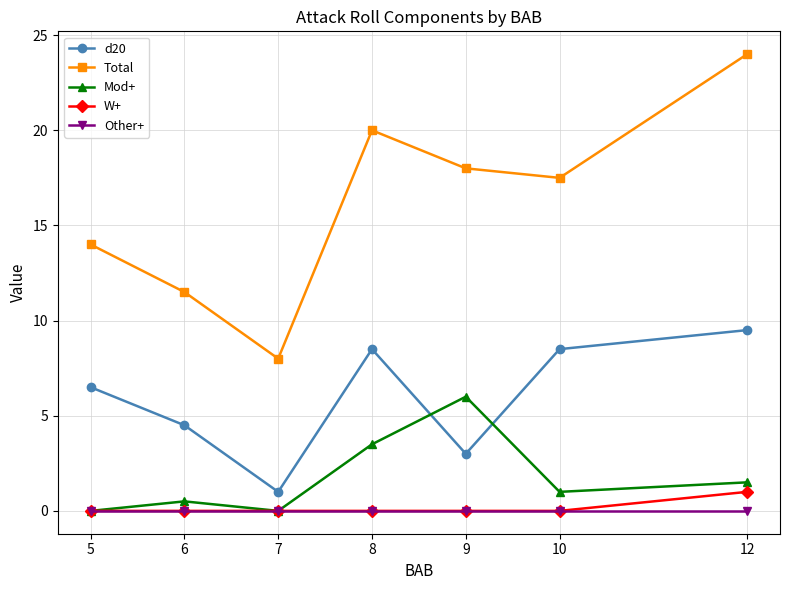

Which label corresponds to the largest value in the chart?

12